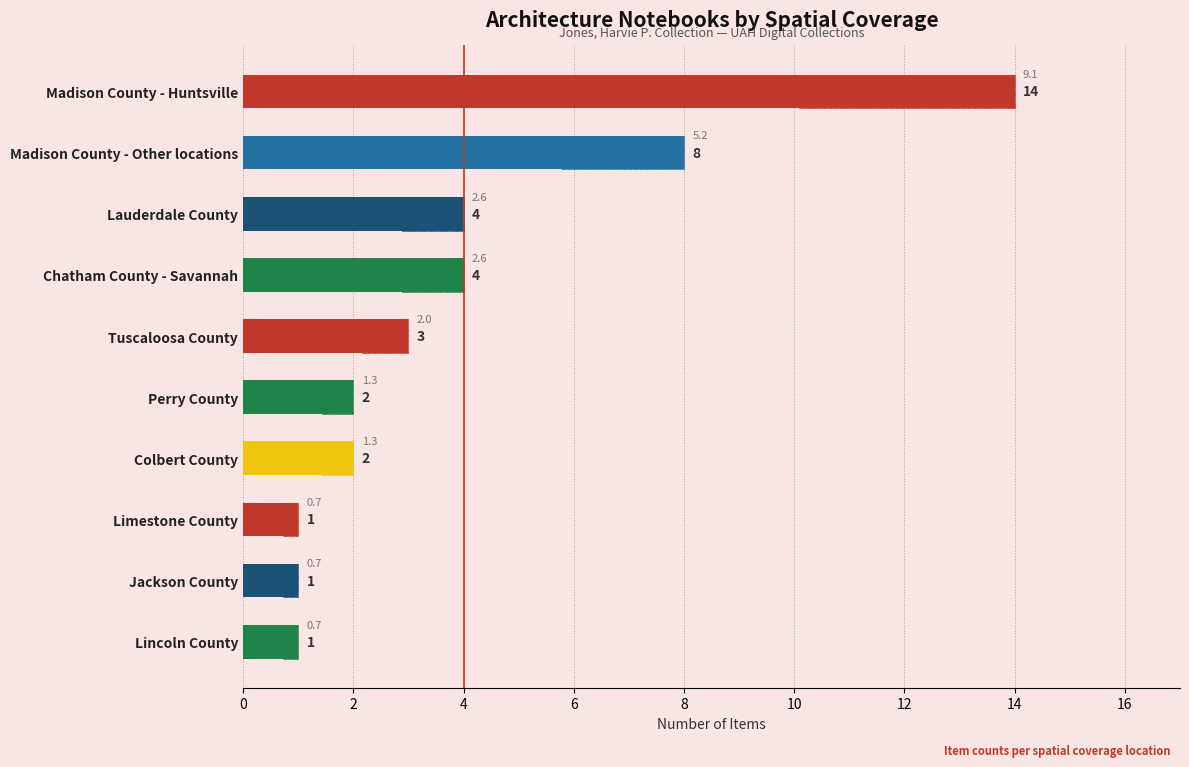

The chart shows a value of 3 at Colbert County. True or false?

False